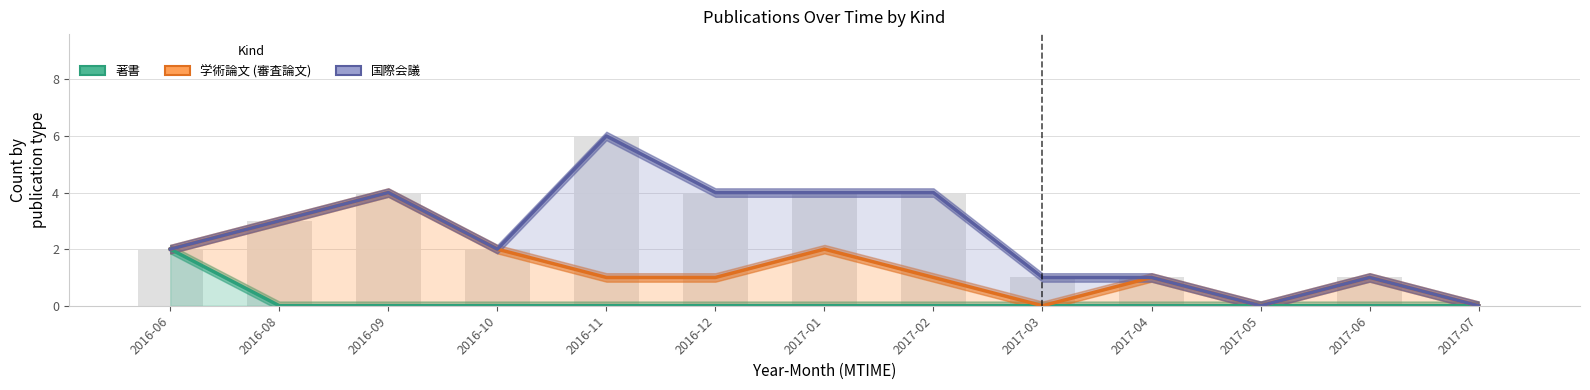

At which label does 学術論文 (審査論文) reach its peak?

2016-09